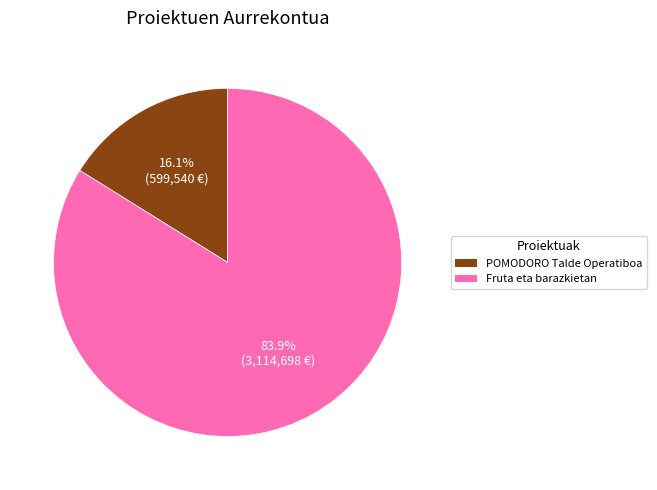

Is it true that Fruta eta barazkietan is 84% of the pie?

True